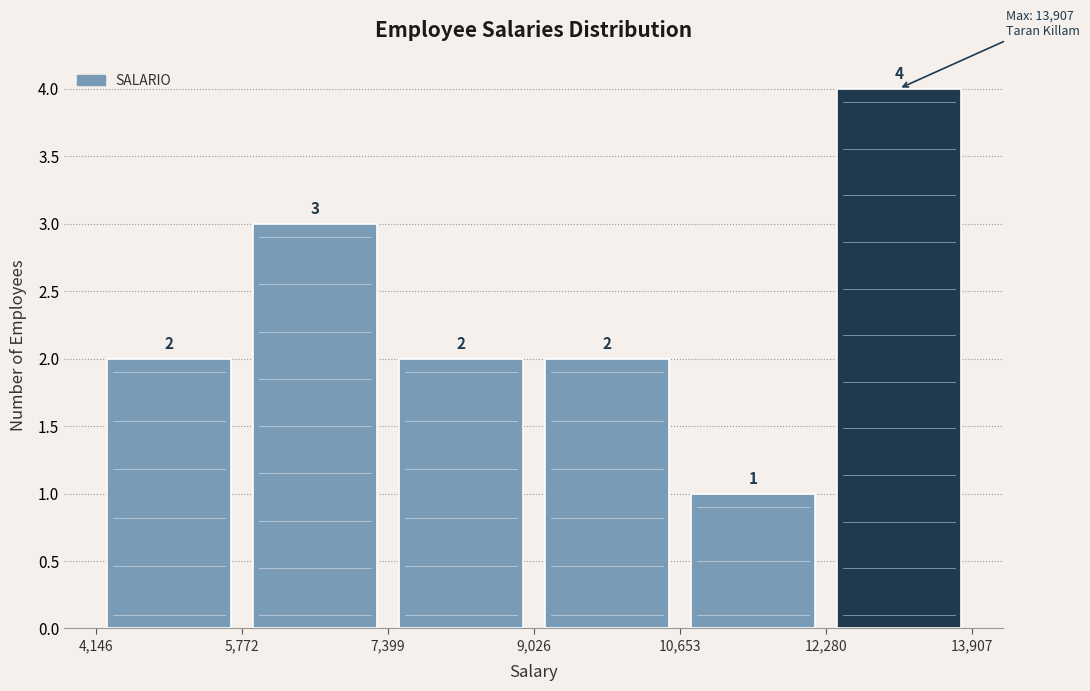

Reading left to right, list every bar in this chart as the range it spans on the x-axis followed by its height.

4,146 to 5,772: 2
5,772 to 7,399: 3
7,399 to 9,026: 2
9,026 to 10,653: 2
10,653 to 12,280: 1
12,280 to 13,907: 4